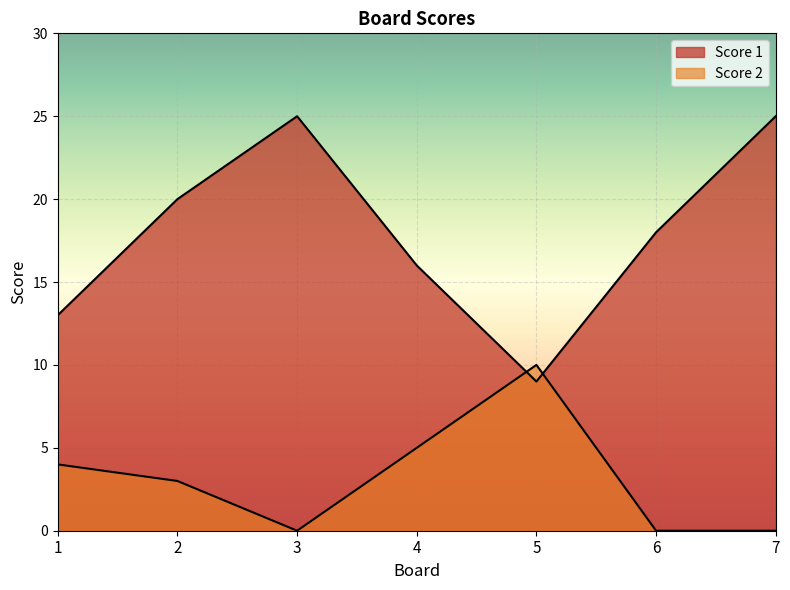

Reading right to left, transcribe all the data shown in this chart.

Score 1: 7=25	6=18	5=9	4=16	3=25	2=20	1=13
Score 2: 7=0	6=0	5=10	4=5	3=0	2=3	1=4